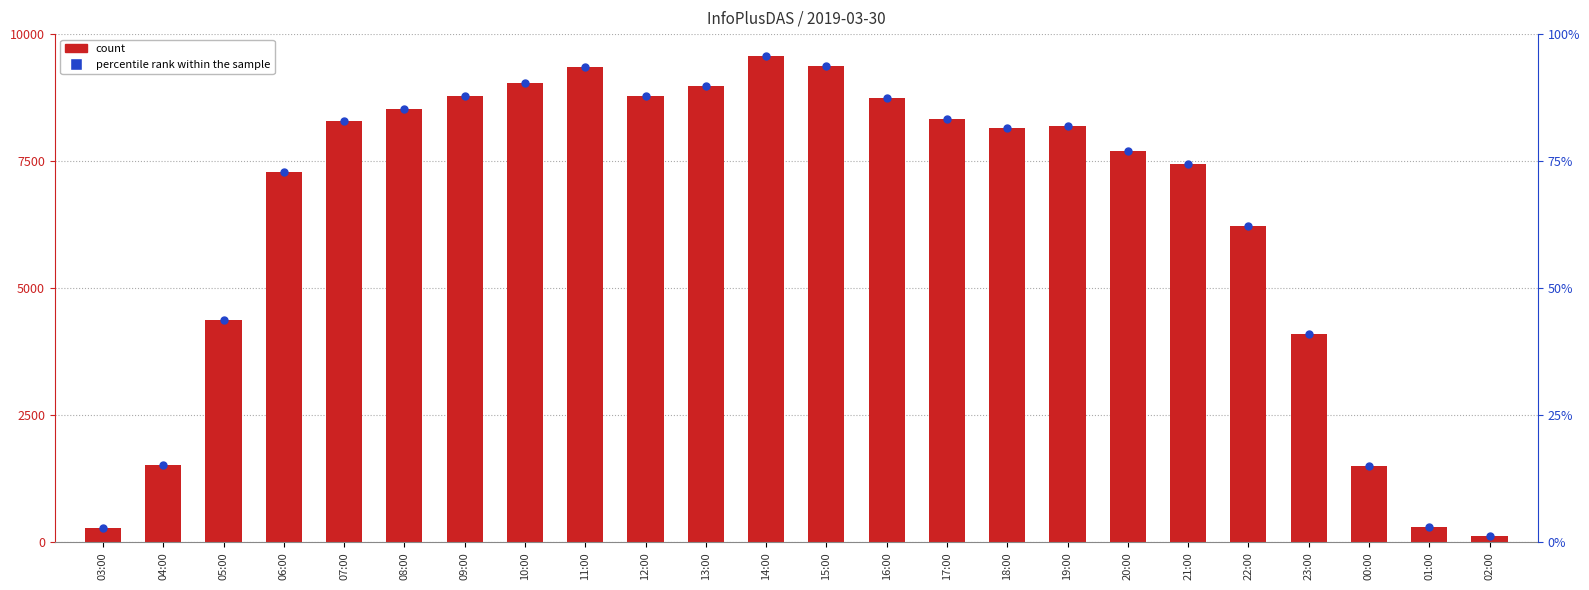

At how many categories does at least one series exceed 3869?

19